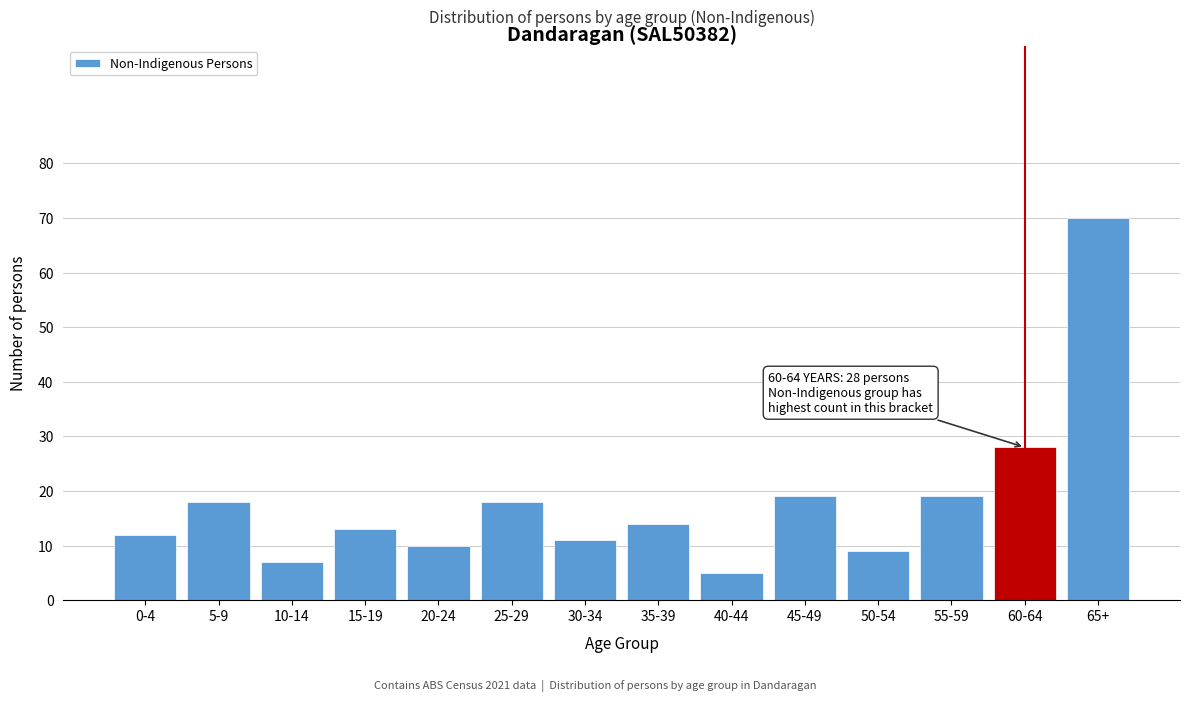

Reading left to right, extract all data points from this chart.

12	18	7	13	10	18	11	14	5	19	9	19	28	70